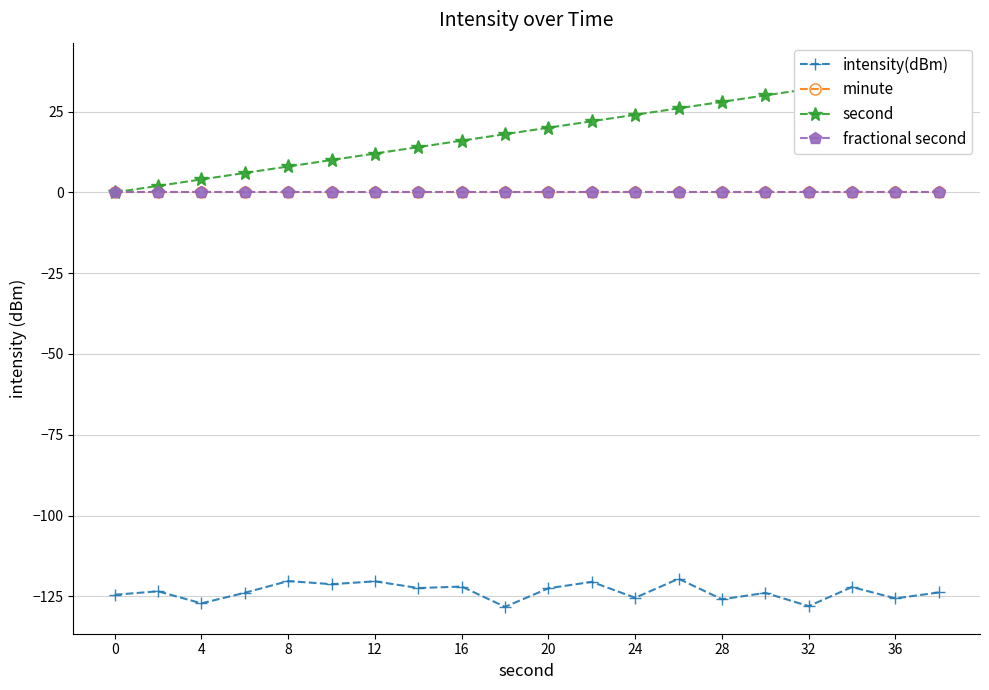

Is it true that second equals 8.5 at 12?

False